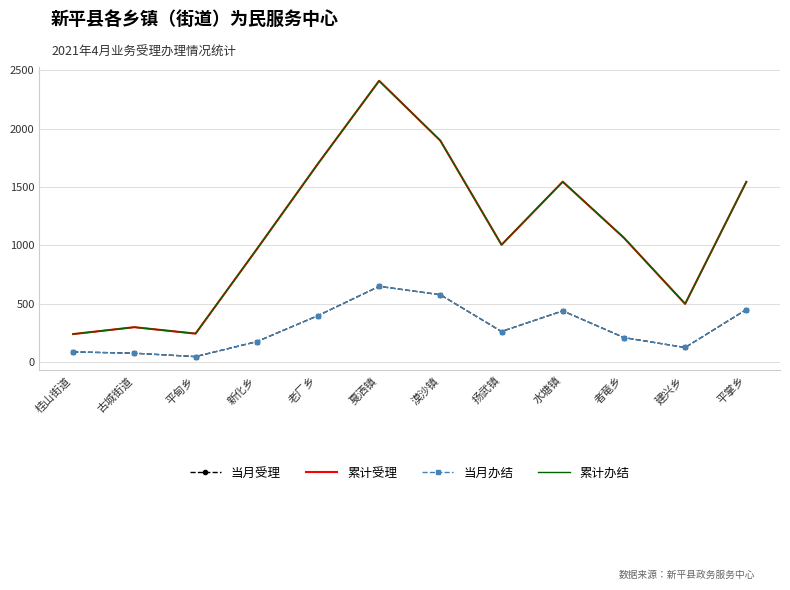

What is the difference between the 累计受理 values at 建兴乡 and 桂山街道?

259